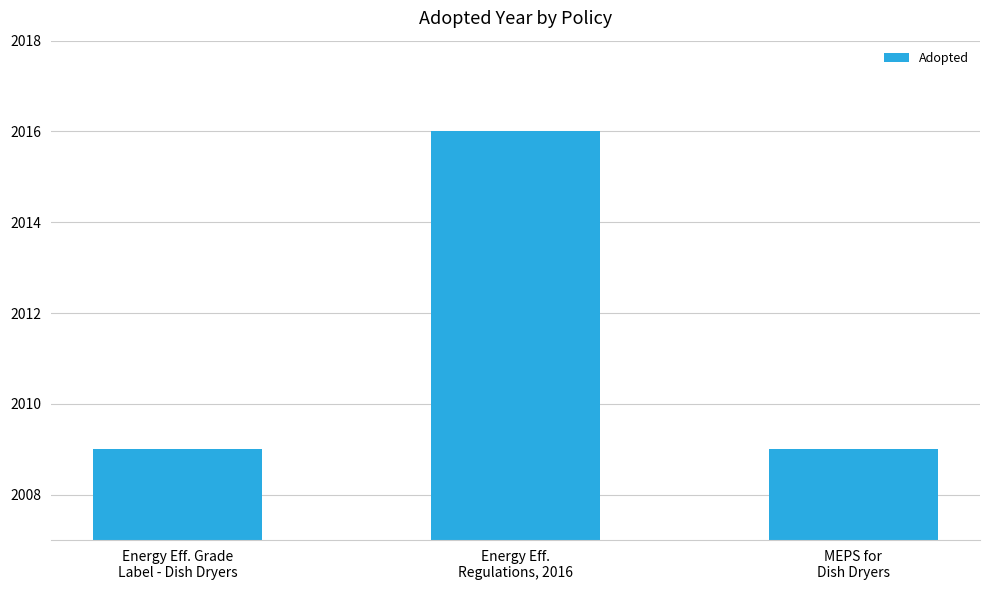

What is the average value?

2011